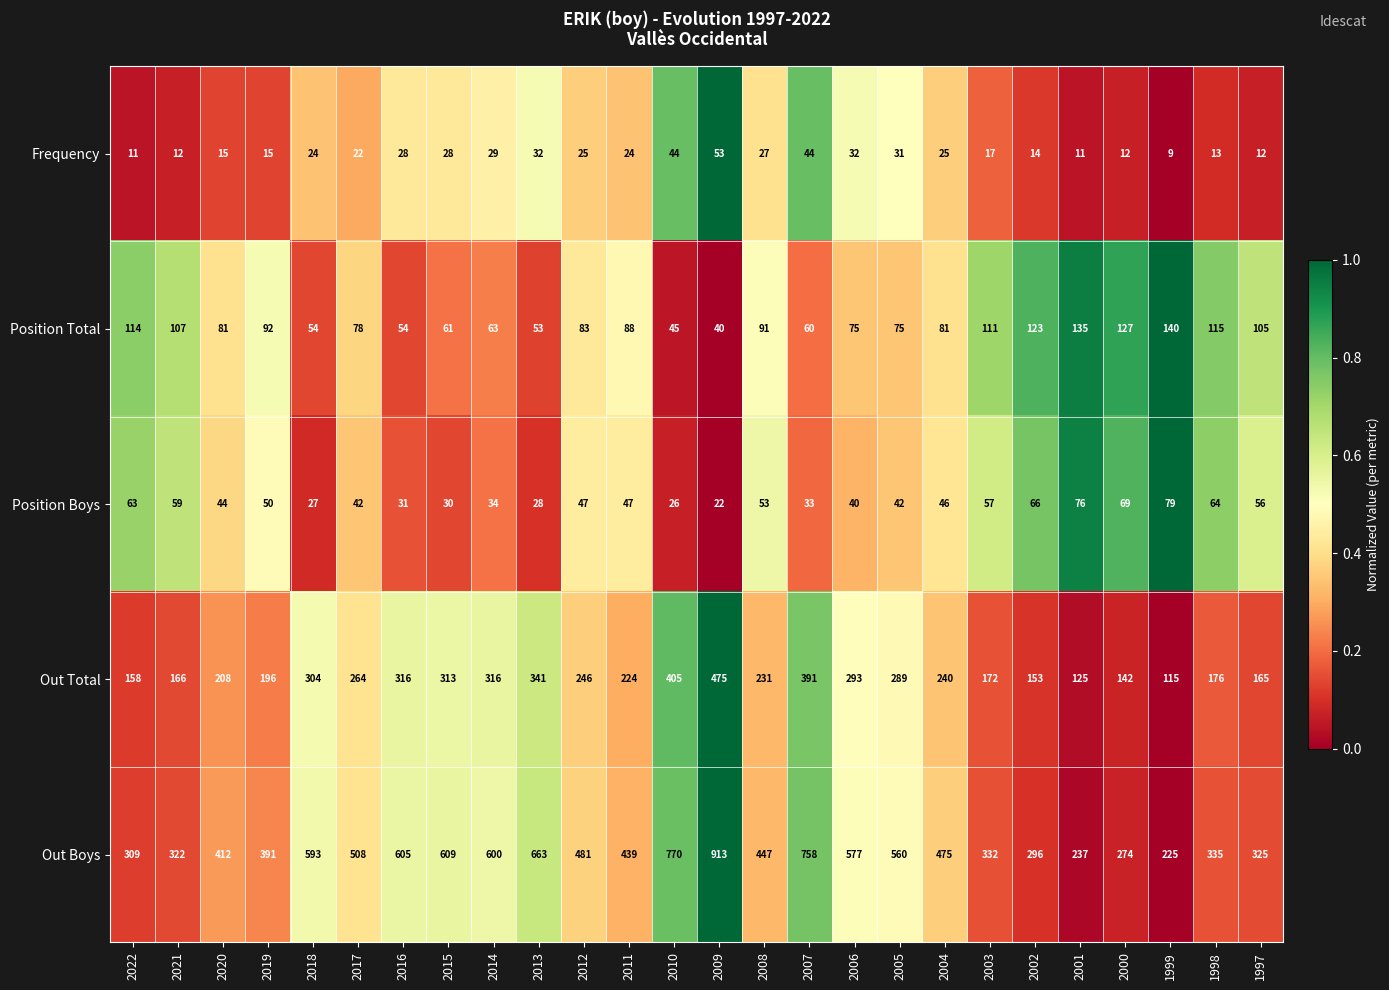

Rank the series at 2011 from lowest to highest value.

Frequency, Position Boys, Position Total, Out Total, Out Boys